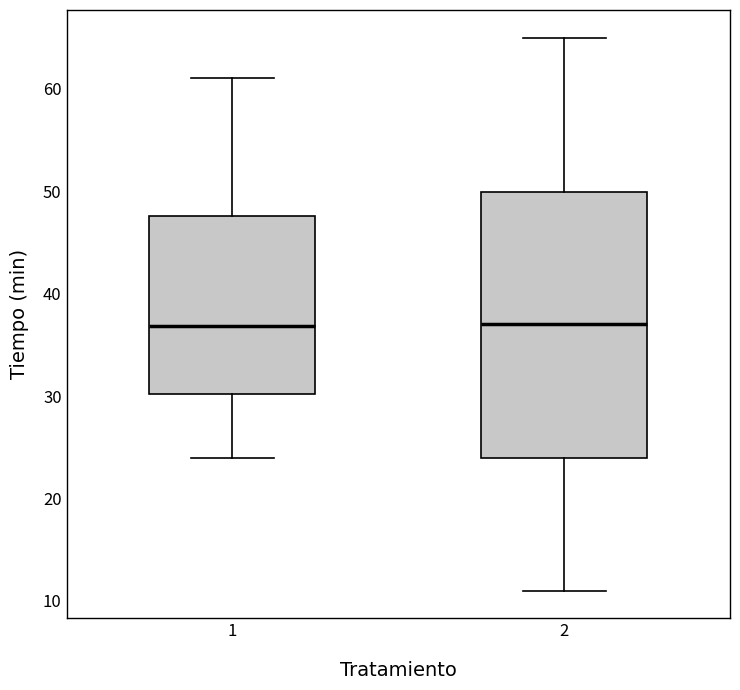

Reading left to right, transcribe this box plot: for each box, give where its median line is, the range the box spans, and where its two whiskers end, as read against the y-axis. The values are not printed on the chart, so give them approximately, as read against the axis.

1: median 37, box 30 to 48, whiskers 24 to 61
2: median 37, box 24 to 50, whiskers 11 to 65